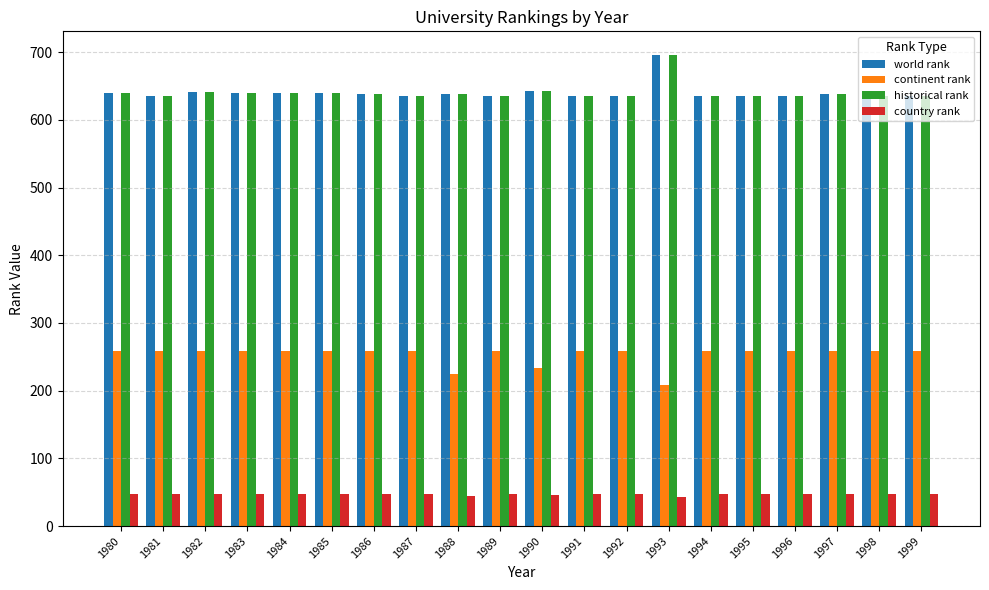

What is the spread (max minus min) of values at 1982?

593